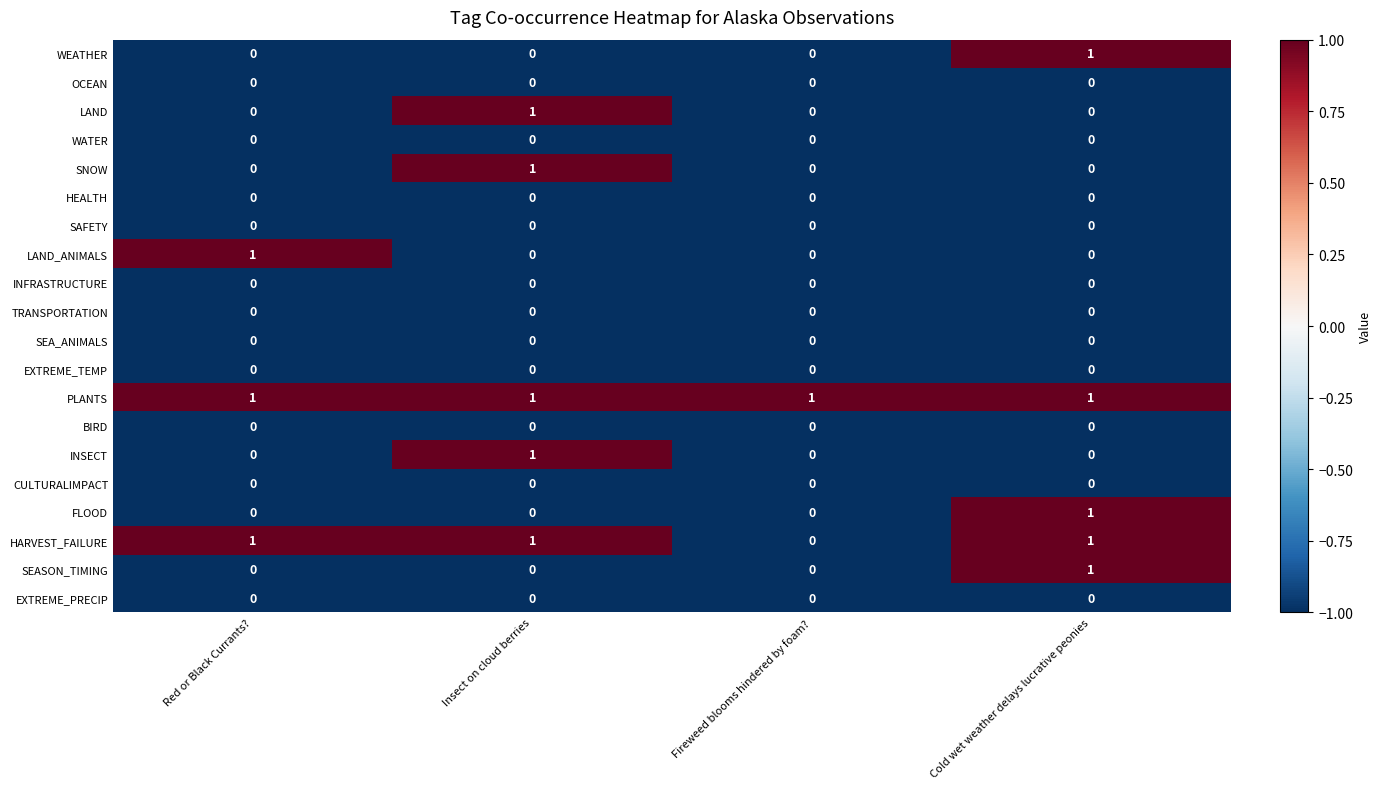

The value of FLOOD at Insect on cloud berries is -1. True or false?

False